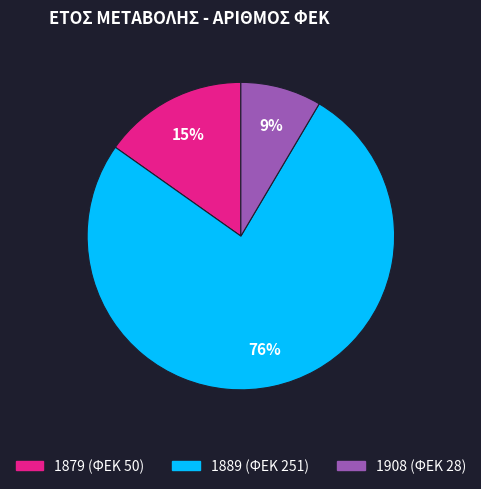

To the nearest percent, what is the combined percentage of 1879 and 1908?

24%